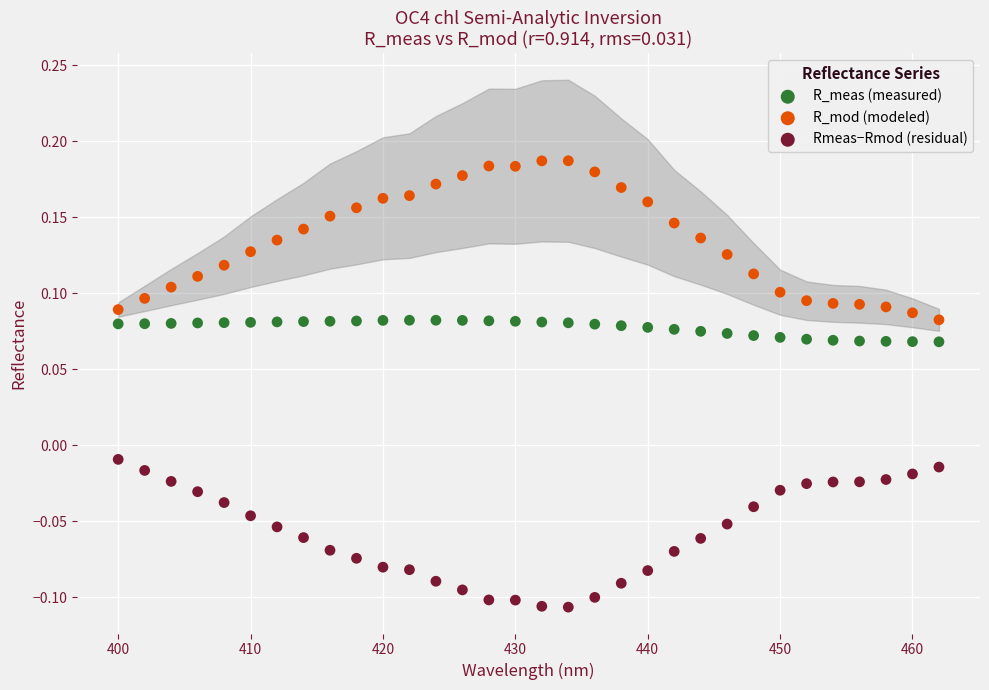

What is the X range (max minus min) for the scatter plot?

62.0